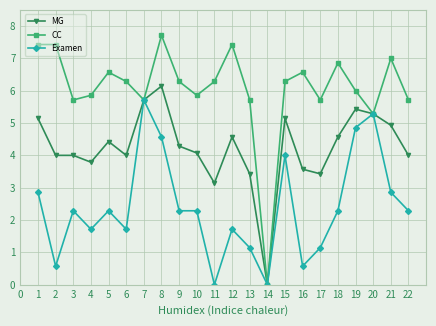

At which label is CC closest to 3?

20